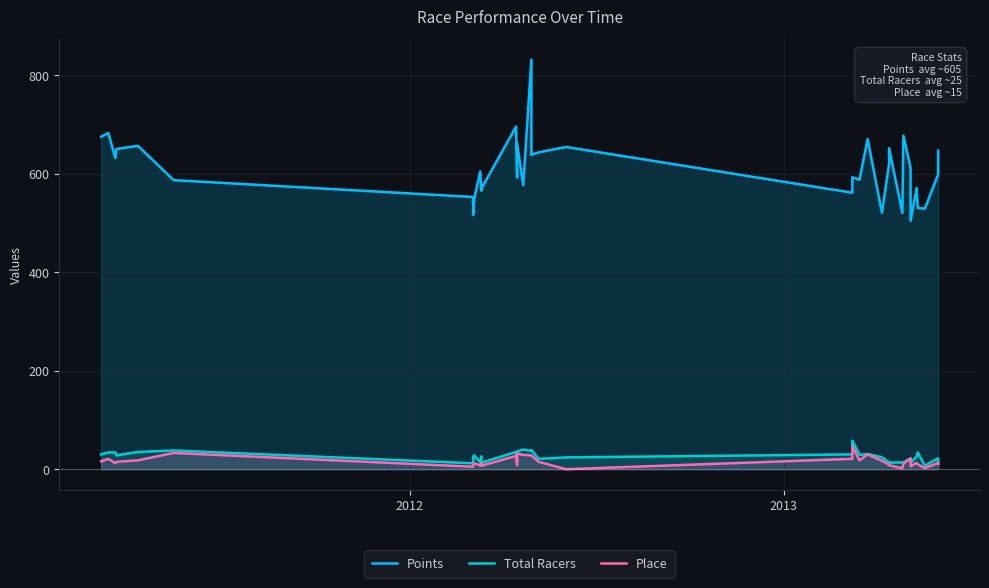

Reading right to left, what are all the values shown in this chart?

Points: 646.6	598.6	529.0	530.3	571.0	504.1	612.2	677.1	520.1	651.7	619.6	520.4	670.0	587.5	592.7	561.1	654.1	643.1	638.1	831.6	576.4	661.6	592.1	695.4	569.2	565.1	604.5	548.4	516.1	552.5	586.7	656.4	650.0	631.5	682.5	674.9
Total Racers: 11.0	22.0	7.0	34.0	26.0	13.0	22.0	14.0	14.0	13.0	14.0	24.0	31.0	29.0	58.0	30.0	24.0	21.0	39.0	37.0	40.0	36.0	15.0	35.0	13.0	26.0	14.0	28.0	26.0	12.0	38.0	35.0	28.0	34.0	34.0	30.0
Place: 11.0	13.0	2.0	10.0	13.0	6.0	22.0	11.0	2.0	8.0	9.0	17.0	30.0	18.0	46.0	21.0	0.0	15.0	28.0	28.0	29.0	32.0	8.0	27.0	7.0	12.0	8.0	12.0	9.0	5.0	33.0	18.0	15.0	12.0	21.0	16.0